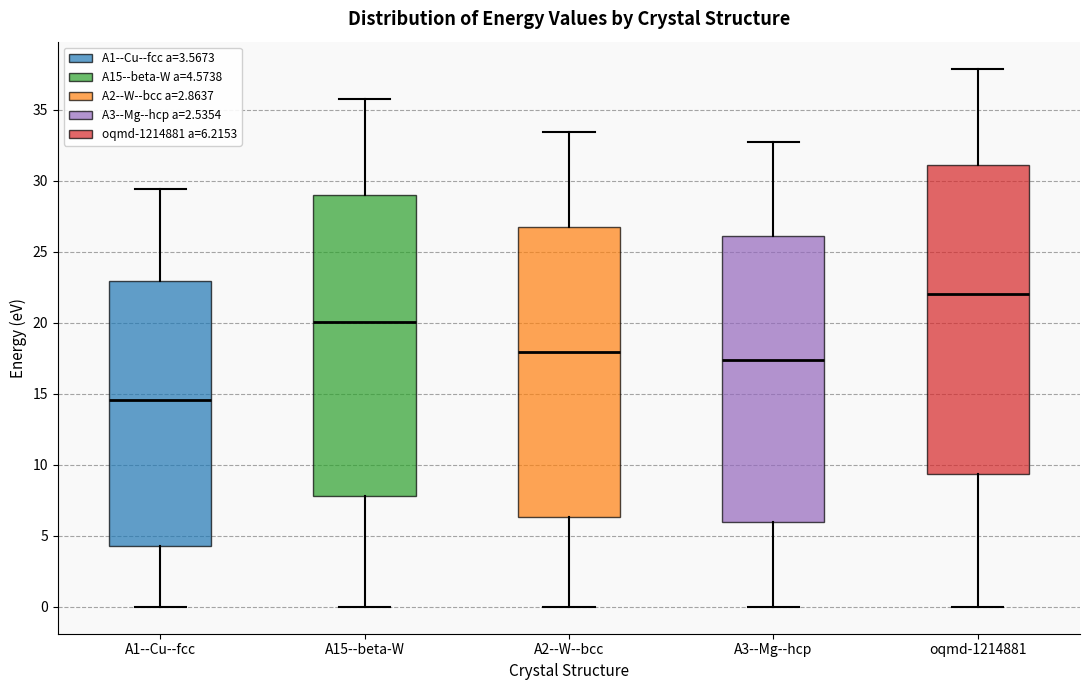

Which box has the lowest median line?

A1--Cu--fcc